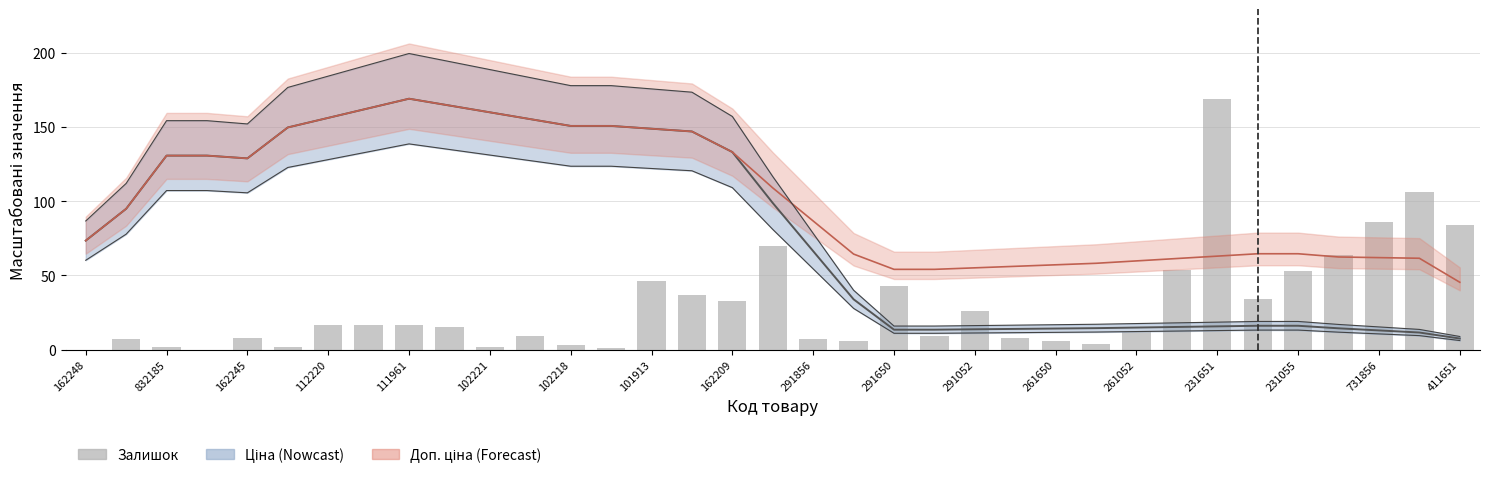

Is the value of Ціна at 101913 greater than the value of Доп. ціна at 261650?

Yes